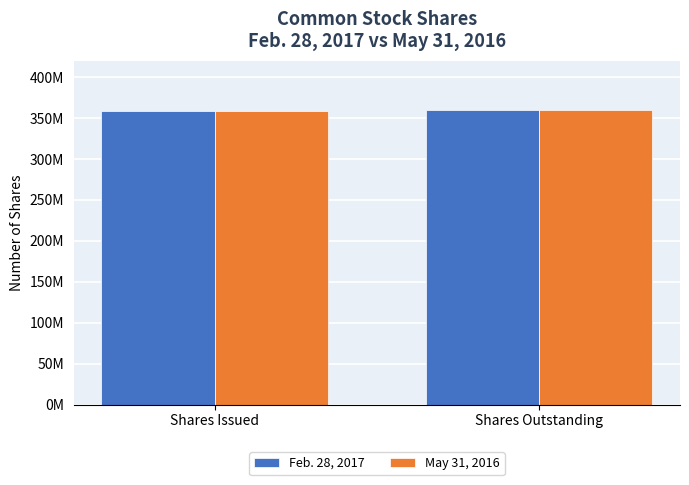

What is the sum of all Feb. 28, 2017 values?

719600000